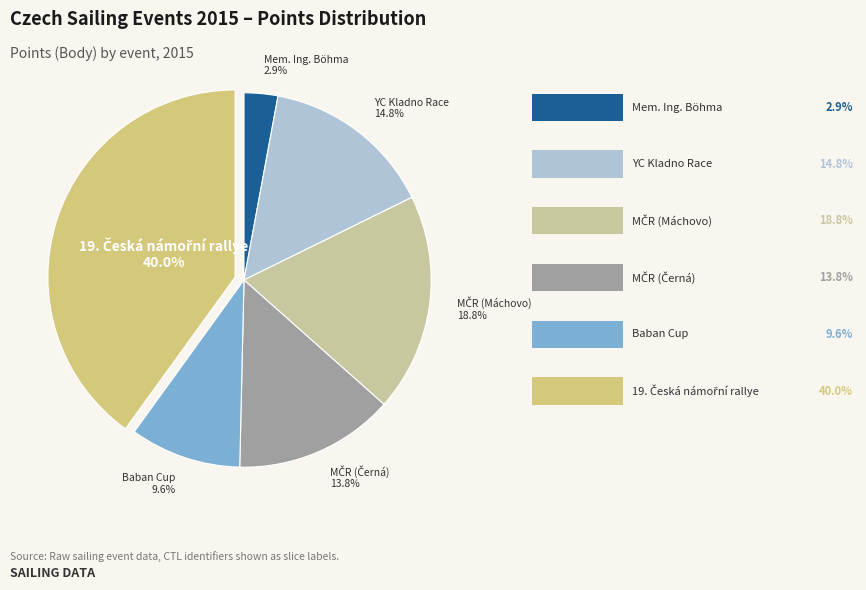

How many slices are in this pie chart?

6